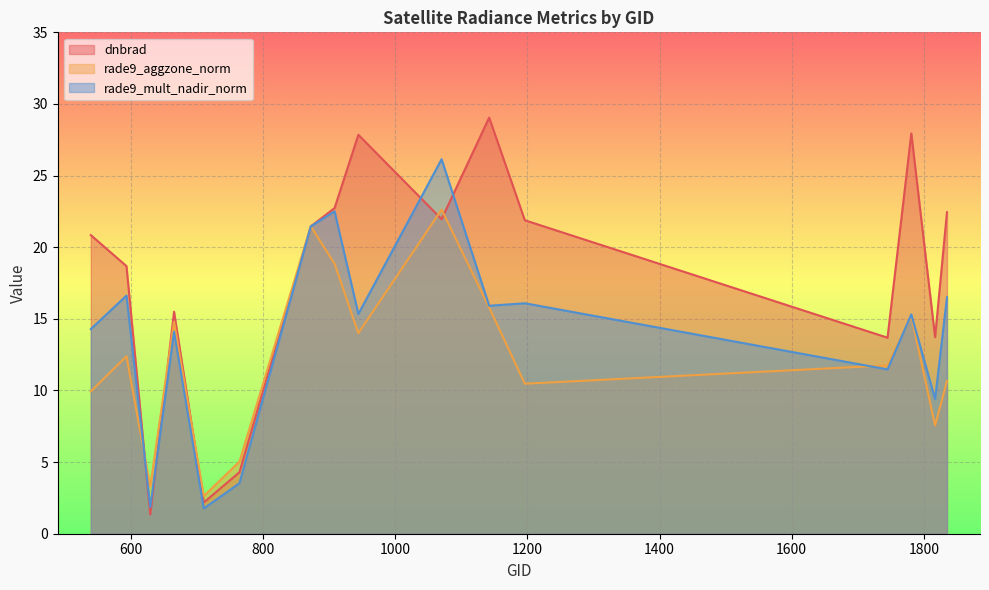

Does the chart display data point markers on the line(s)?

No